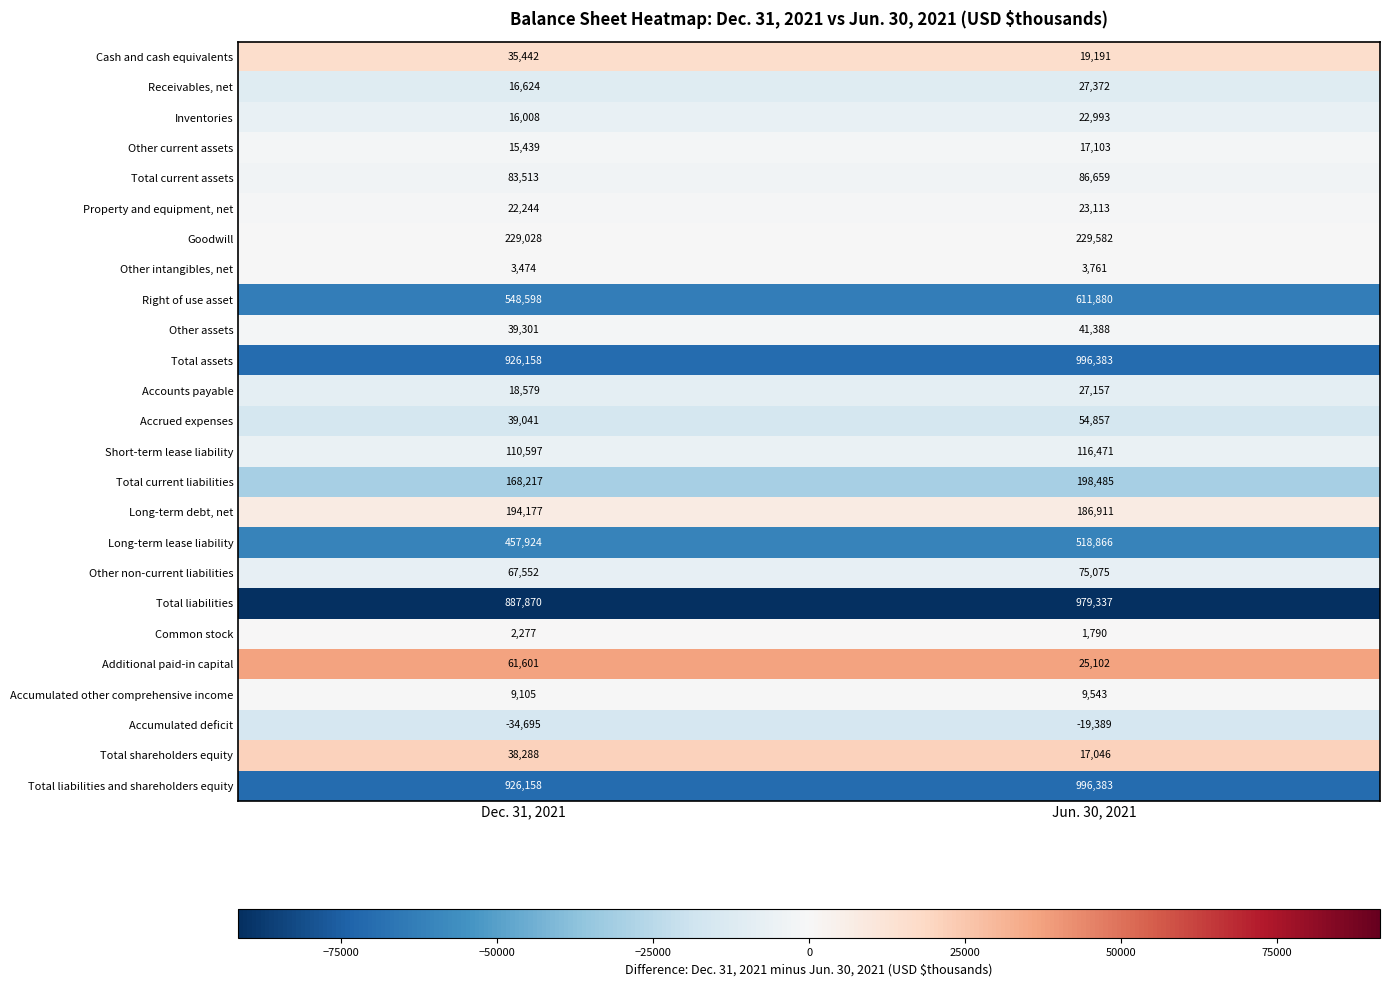

At which label does Other non-current liabilities reach its peak?

Jun. 30, 2021